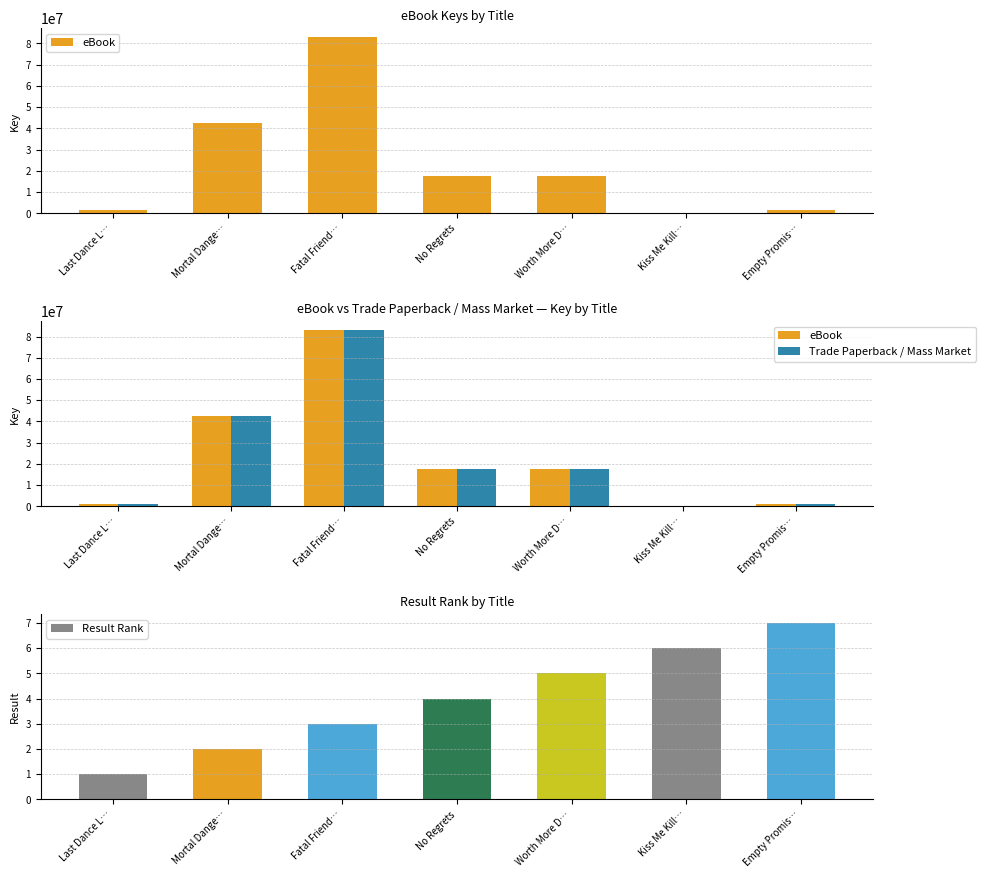

What is the minimum value shown in the chart?

1